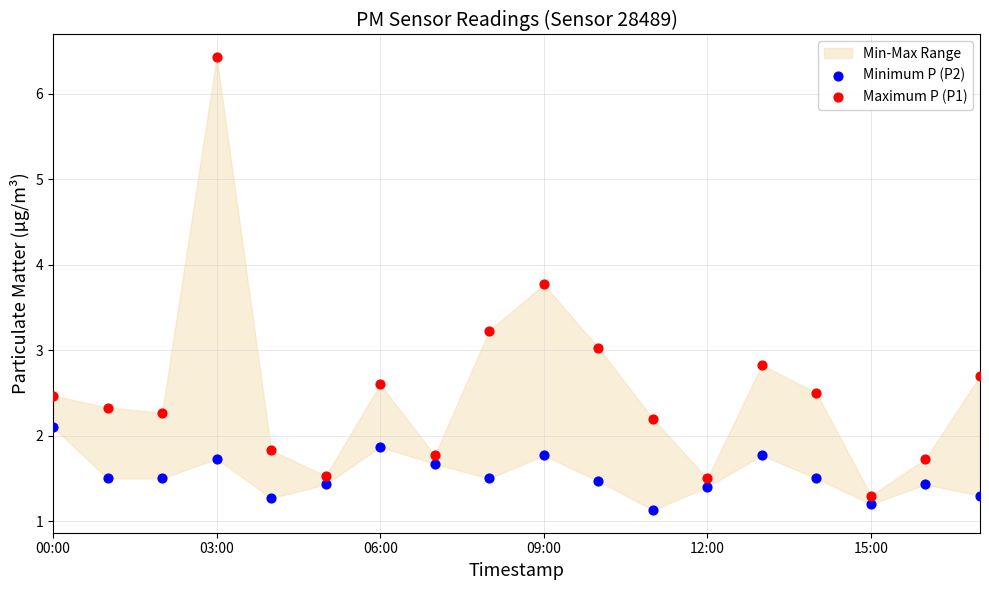

Which series reaches the maximum Y coordinate?

Maximum P (P1)